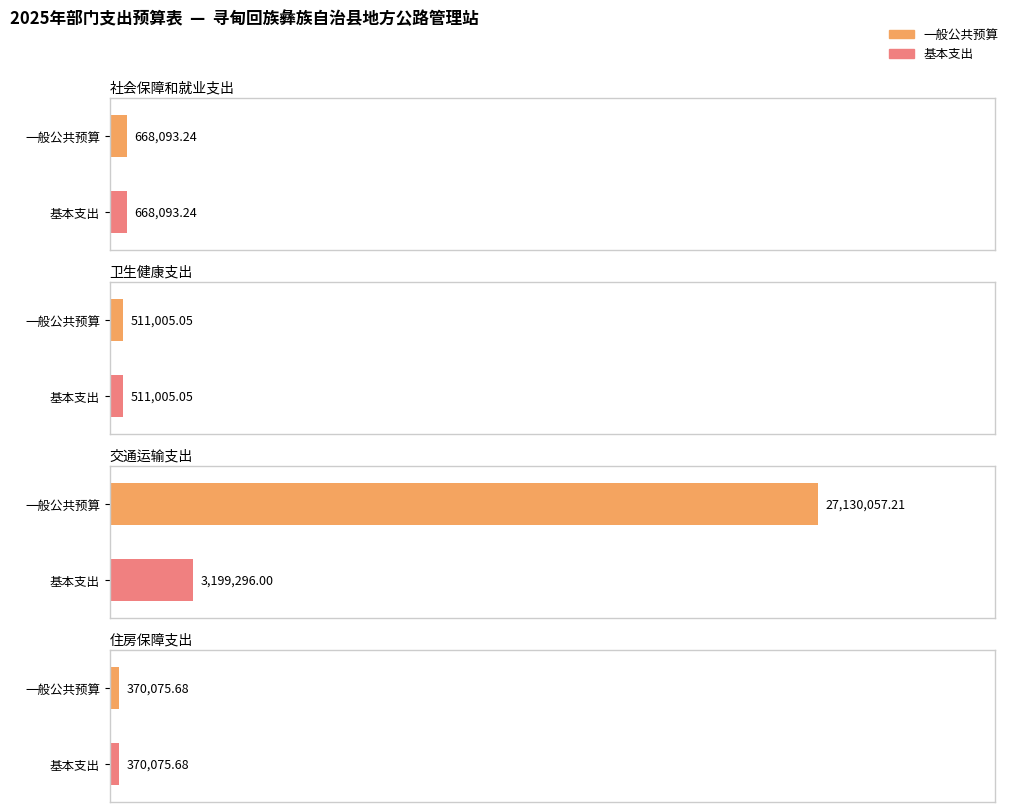

At how many categories does at least one series exceed 26952881?

1